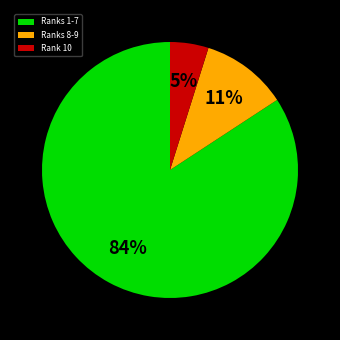

Does any single category account for the majority?

Yes